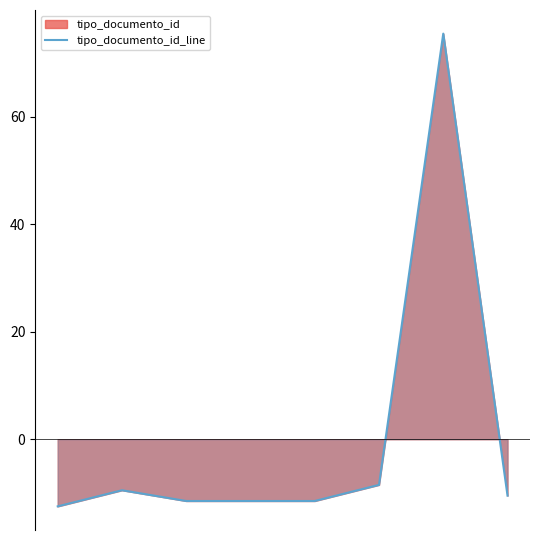

How many lines are shown in the chart?

1